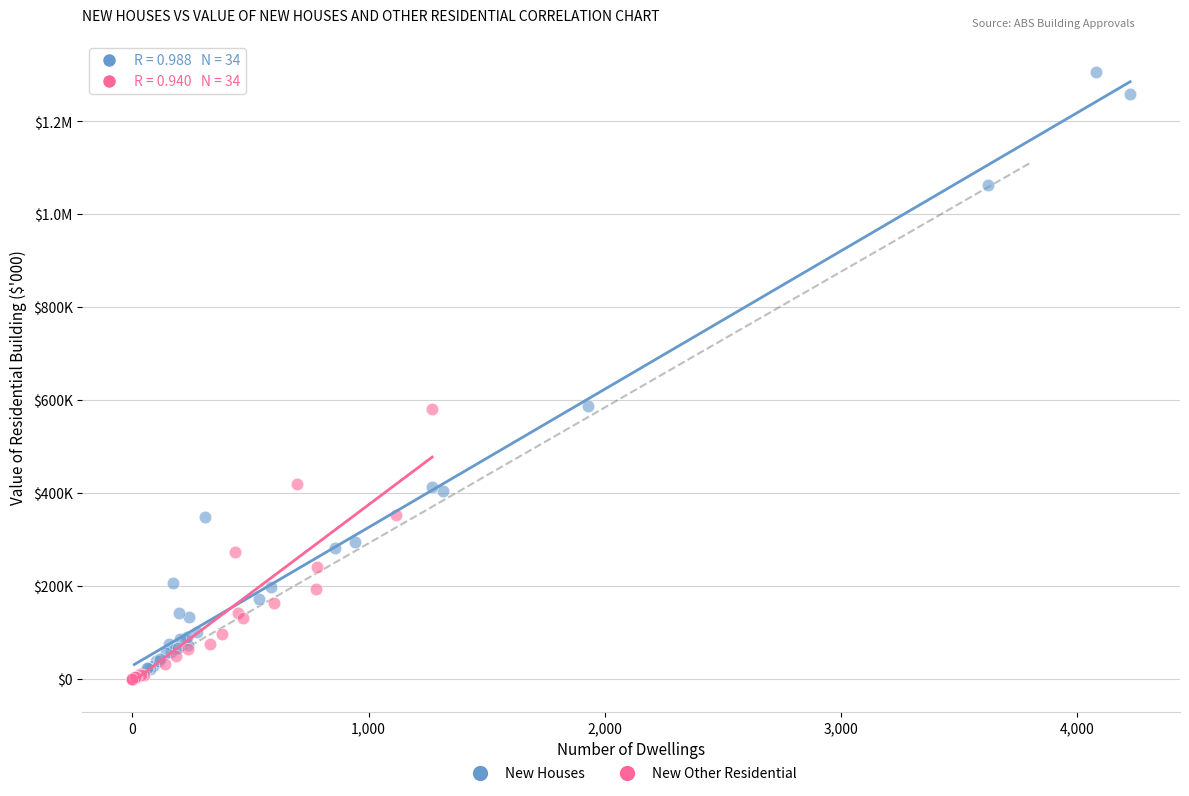

What are all the series names shown in the legend?

New Houses, New Other Residential